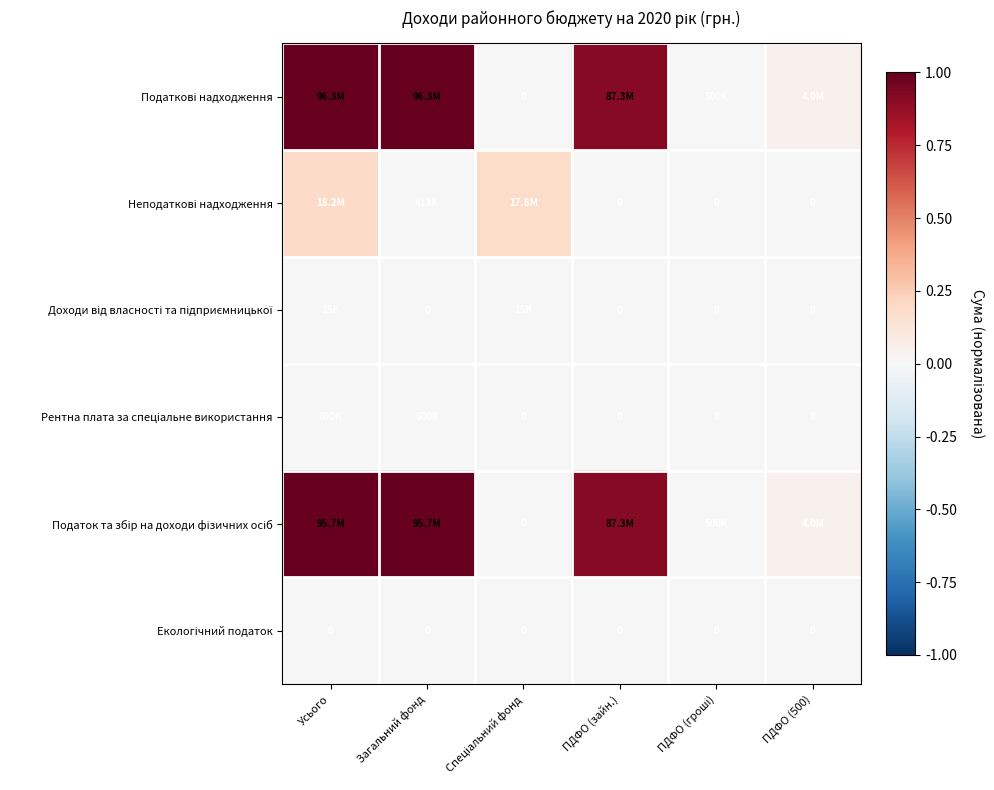

At which category is the sum across all series the highest?

Усього